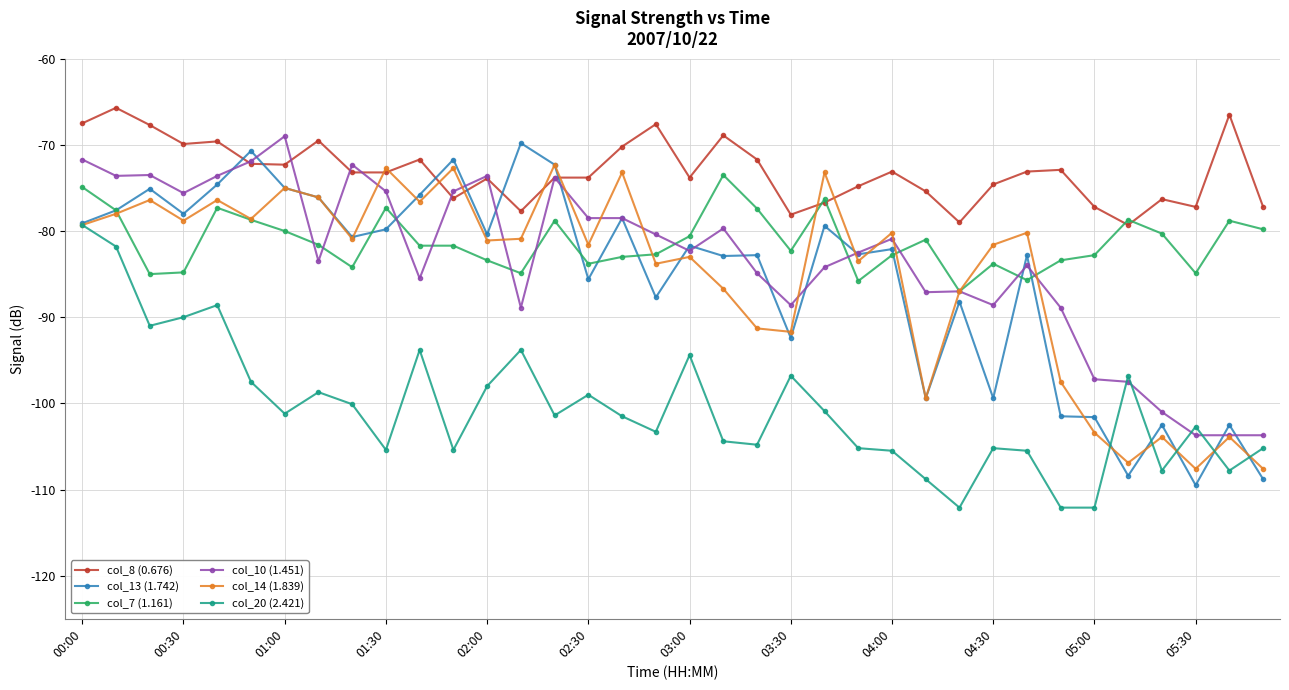

True or false: col_8 (0.676) and col_20 (2.421) cross at least once.

False